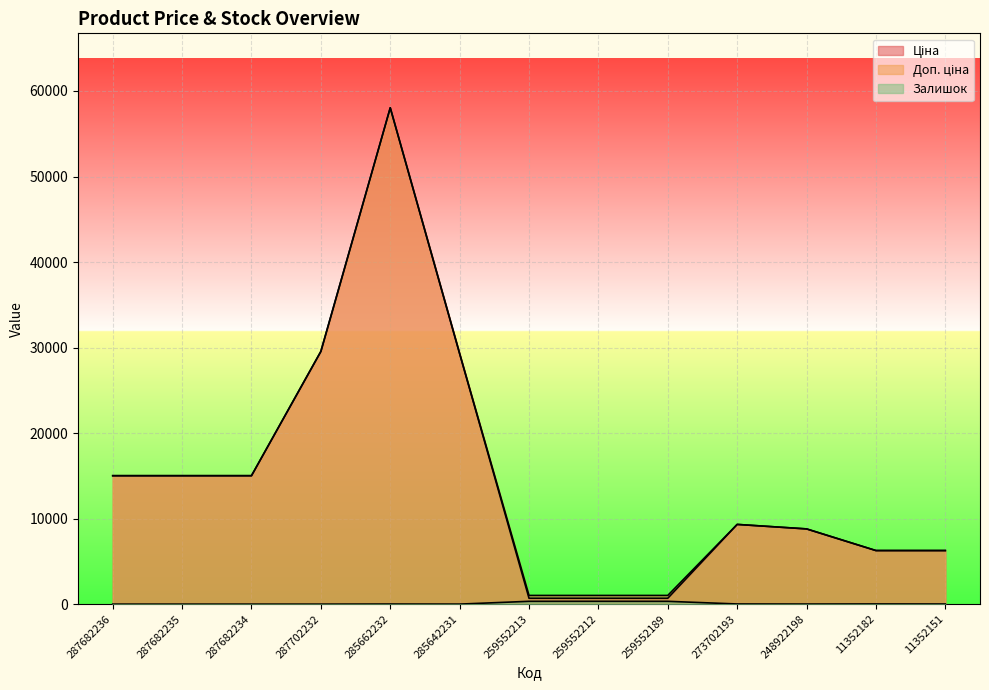

At how many categories does at least one series exceed 27999?

3